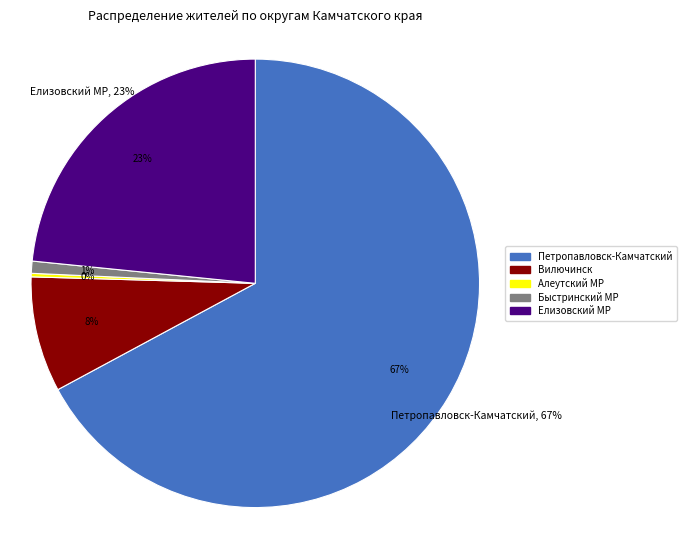

How many slices are in this pie chart?

5